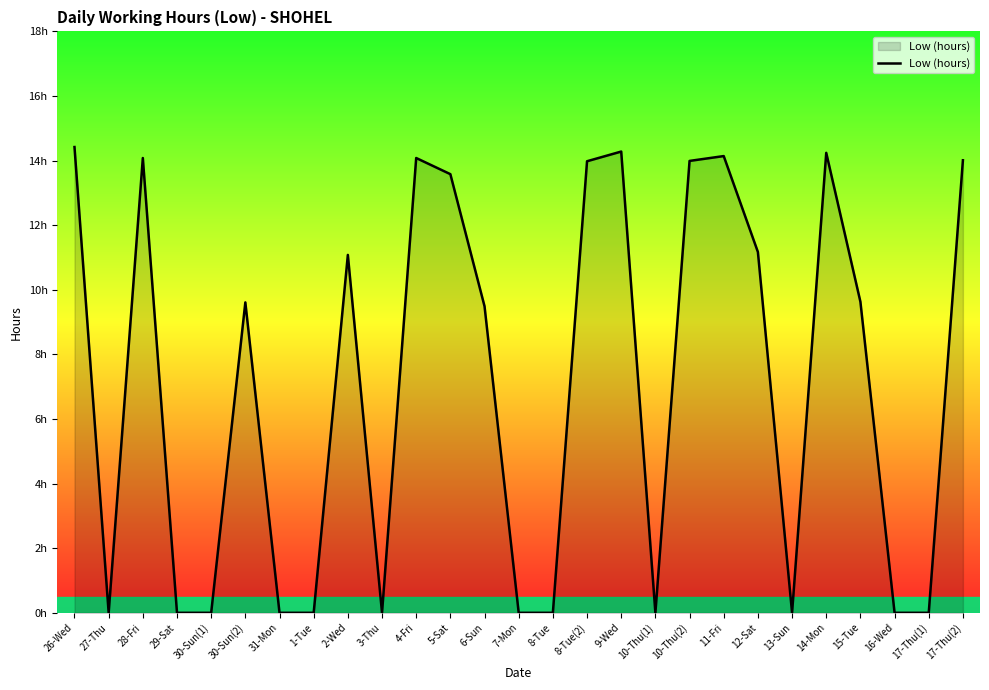

Reading left to right, extract all data points from this chart.

26-Wed=14.4	27-Thu=0.0	28-Fri=14.1	29-Sat=0.0	30-Sun(1)=0.0	30-Sun(2)=9.6	31-Mon=0.0	1-Tue=0.0	2-Wed=11.1	3-Thu=0.0	4-Fri=14.1	5-Sat=13.6	6-Sun=9.5	7-Mon=0.0	8-Tue=0.0	8-Tue(2)=14.0	9-Wed=14.3	10-Thu(1)=0.0	10-Thu(2)=14.0	11-Fri=14.1	12-Sat=11.2	13-Sun=0.0	14-Mon=14.2	15-Tue=9.6	16-Wed=0.0	17-Thu(1)=0.0	17-Thu(2)=14.0